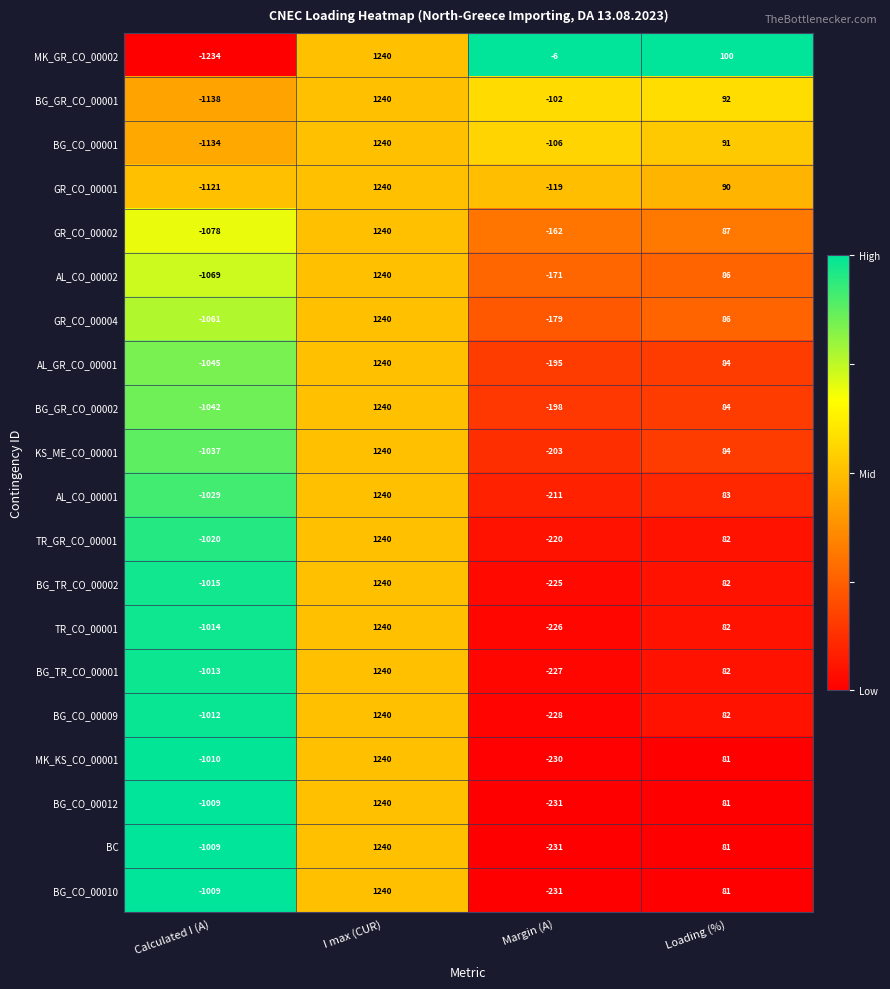

True or false: BG_TR_CO_00001 has a value of 580 at I max (CUR).

False